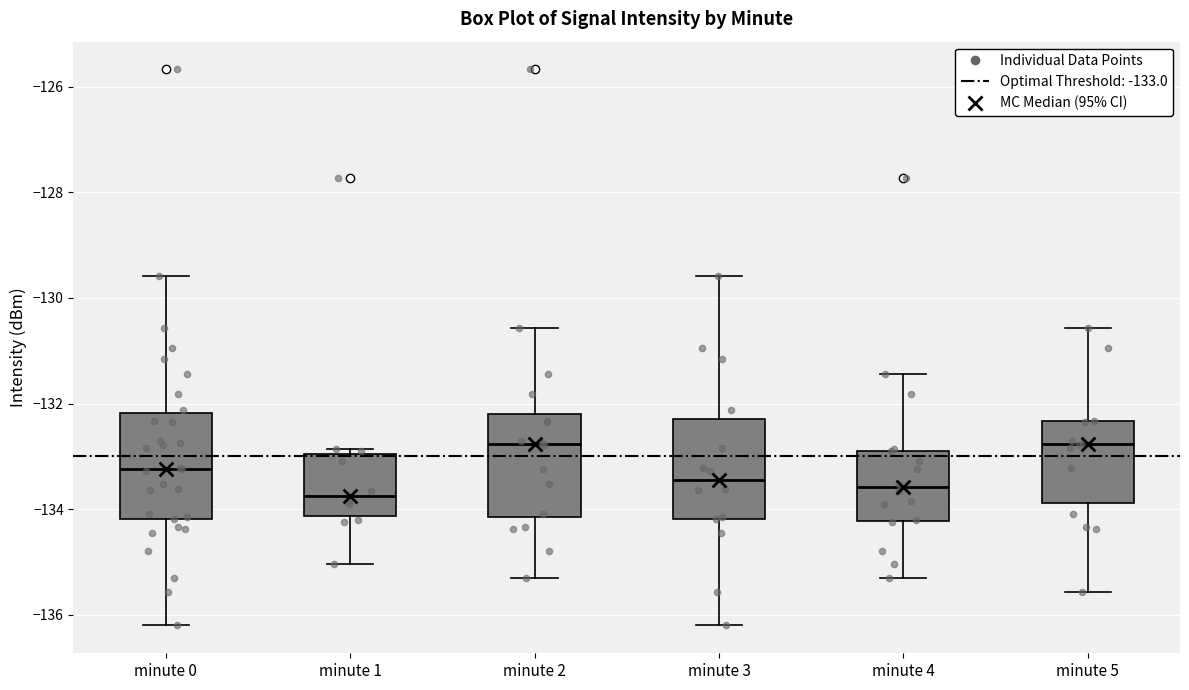

Reading left to right, transcribe this box plot: for each box, give where its median line is, the range the box spans, and where its two whiskers end, as read against the y-axis. The values are not printed on the chart, so give them approximately, as read against the axis.

minute 0: median -133.2, box -134.2 to -132.2, whiskers -136.2 to -129.6
minute 1: median -133.8, box -134.2 to -133.0, whiskers -135.0 to -132.8
minute 2: median -132.8, box -134.2 to -132.2, whiskers -135.4 to -130.6
minute 3: median -133.4, box -134.2 to -132.2, whiskers -136.2 to -129.6
minute 4: median -133.6, box -134.2 to -132.8, whiskers -135.4 to -131.4
minute 5: median -132.8, box -133.8 to -132.4, whiskers -135.6 to -130.6